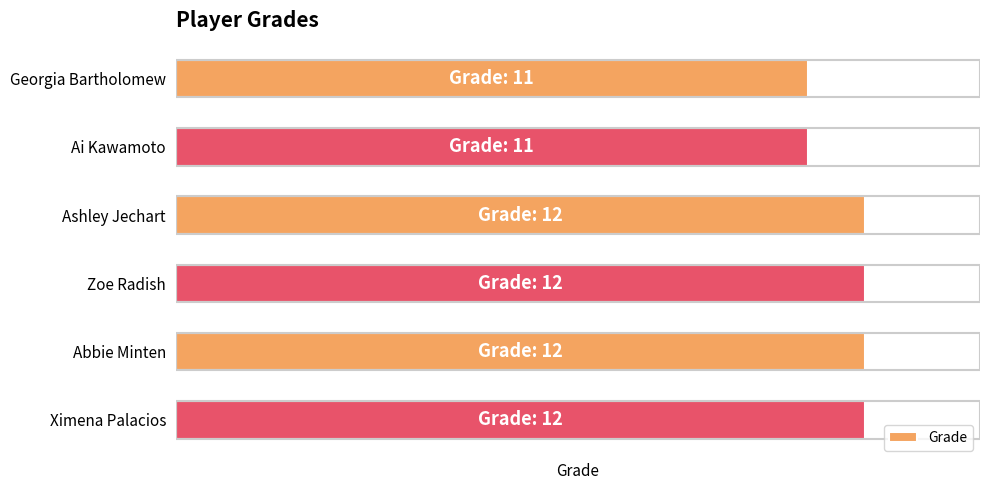

Does the chart contain any negative values?

No